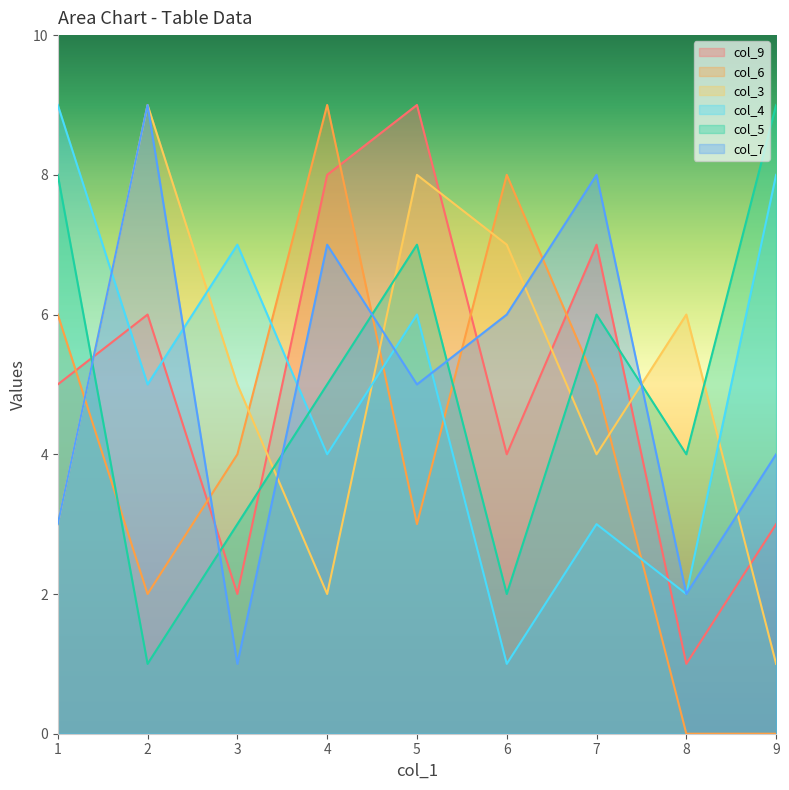

How many values in the col_5 series are below 5?

4